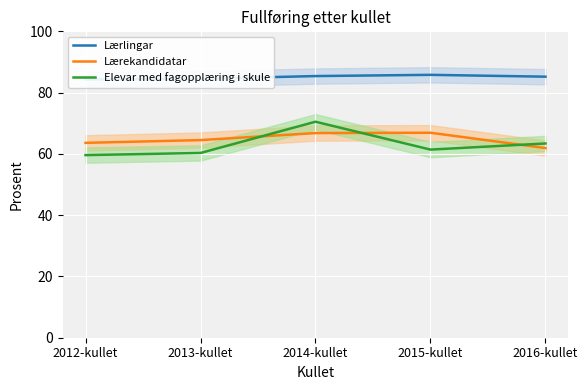

How many lines are shown in the chart?

3